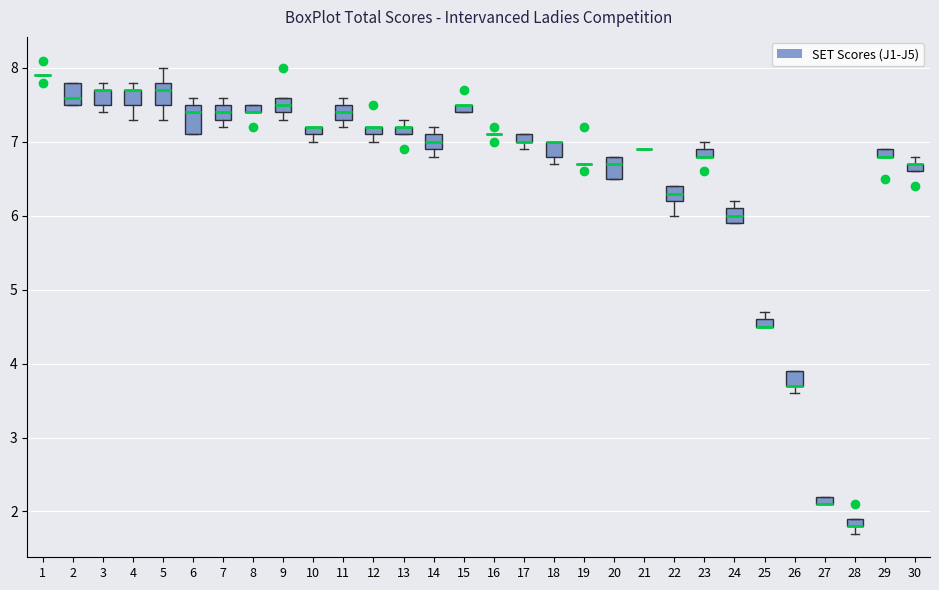

Which box is the tallest, from its lower edge to its upper edge?

6